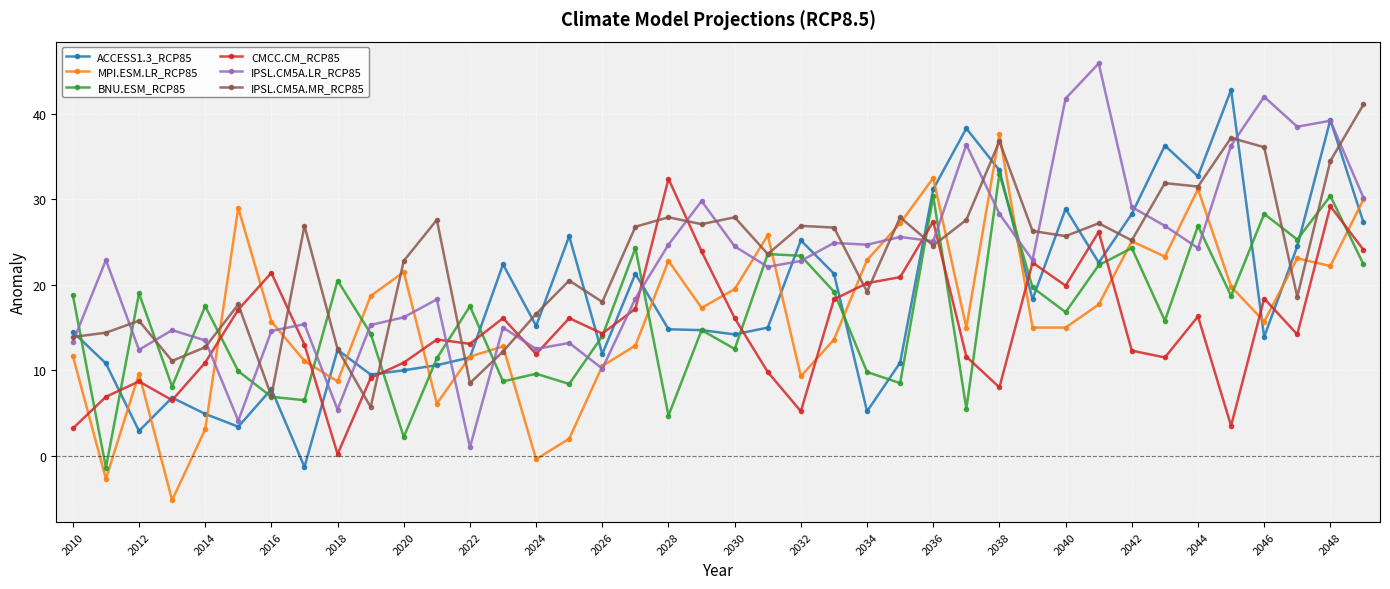

What is the minimum value shown in the chart?

-5.2